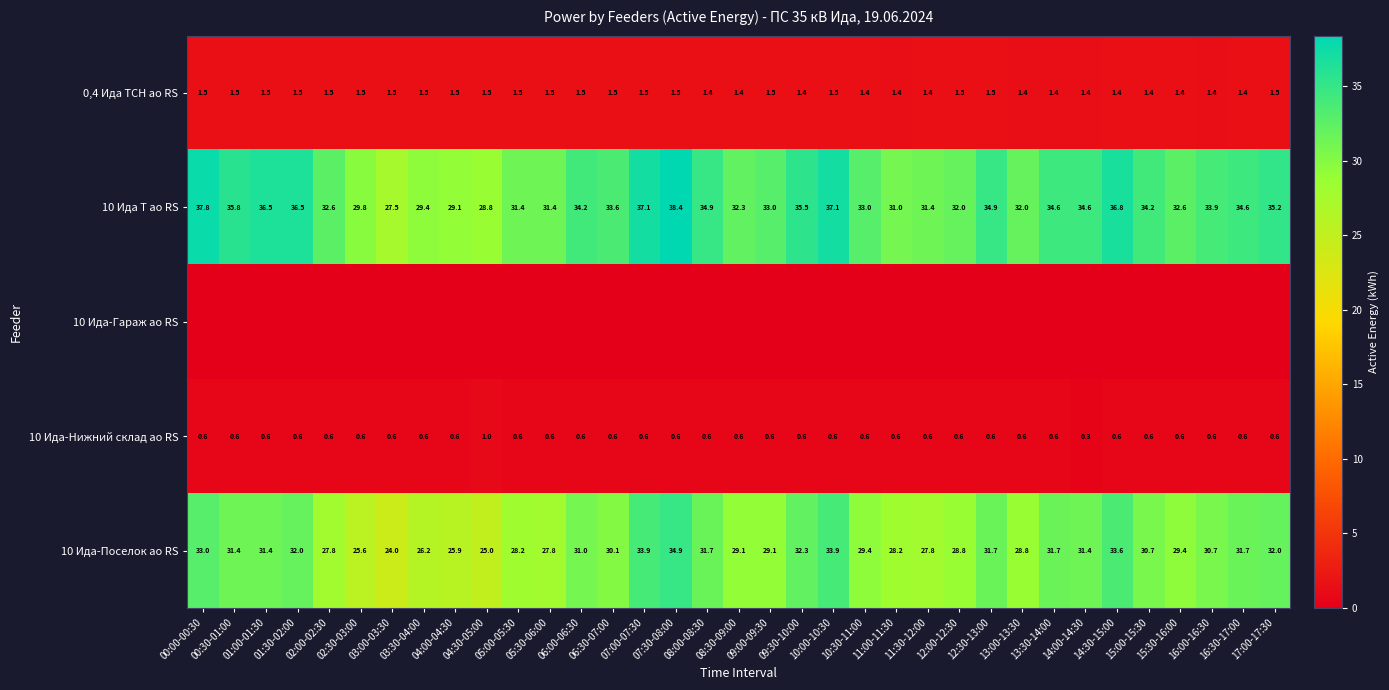

How many categories are shown in the chart?

35